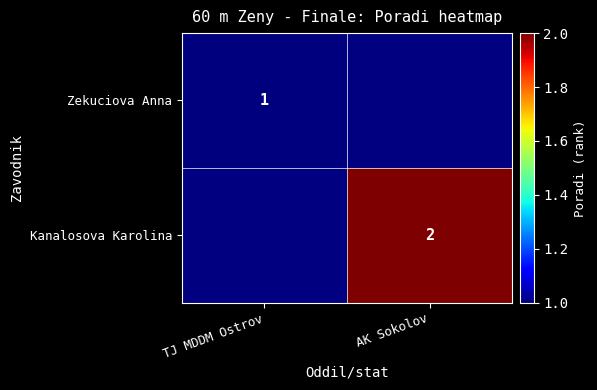

Is it true that Kanalosova Karolina equals 2 at AK Sokolov?

True